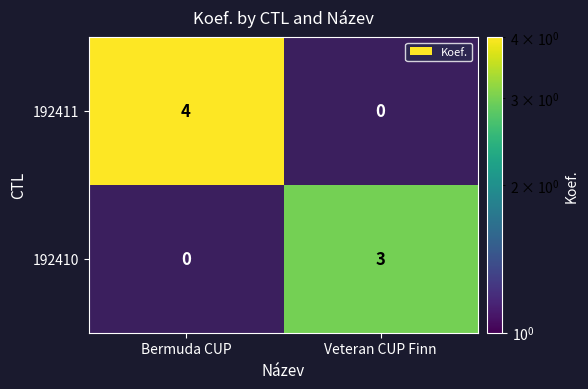

The value of 192410 at Veteran CUP Finn is 5. True or false?

False